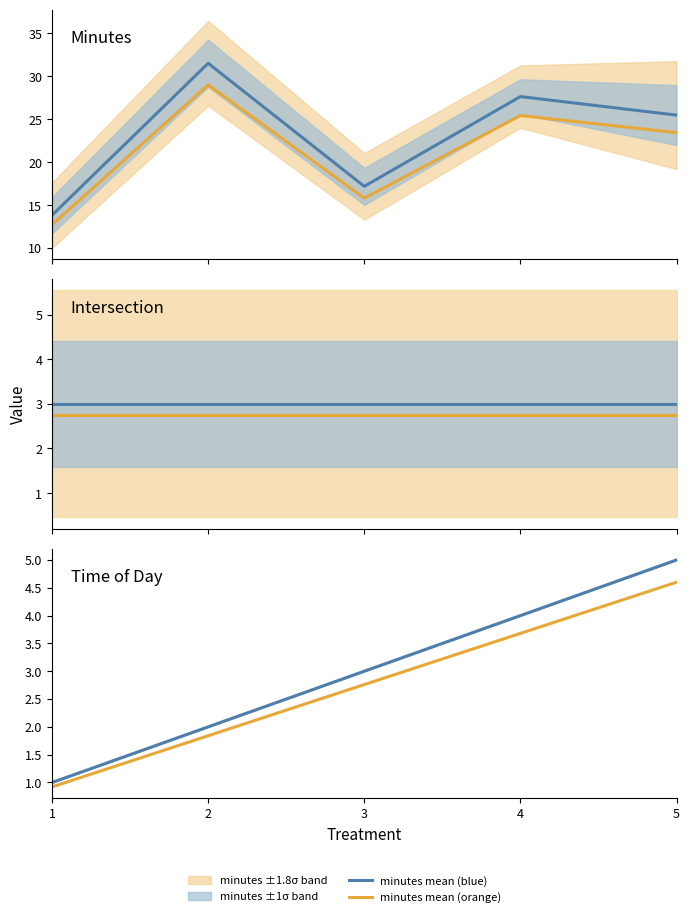

True or false: intersection mean (blue) has more than 2 points higher than both neighbors.

False